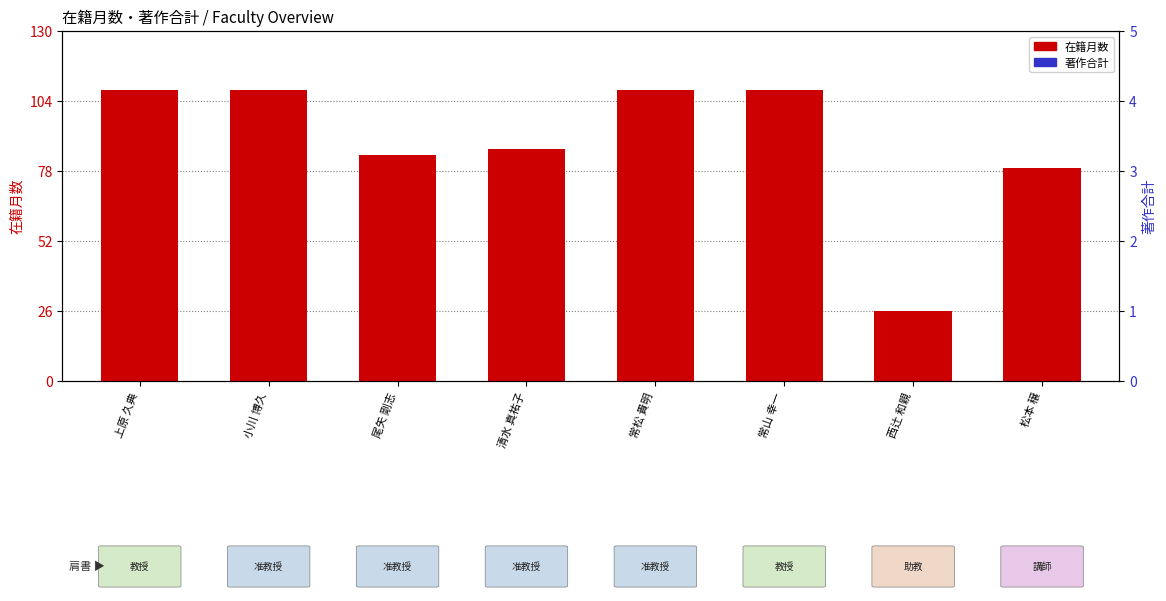

What is the difference between the highest and lowest values at 常松 貴明?

108